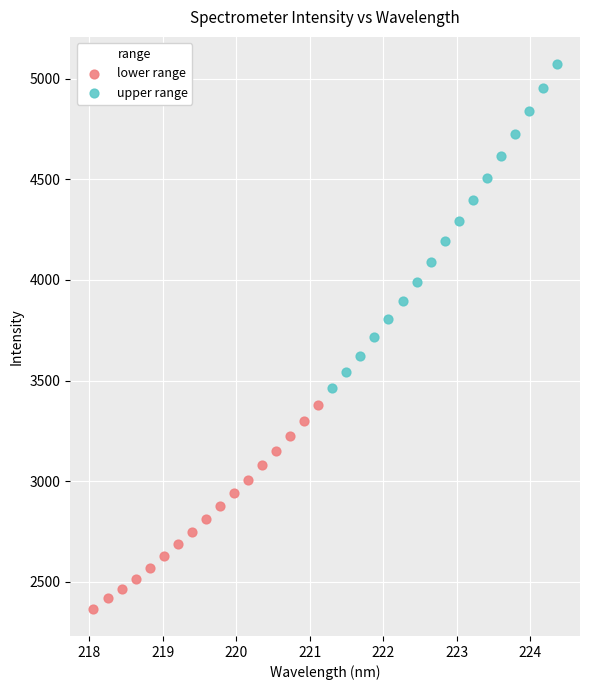

Which series has the widest spread of Y values?

upper range